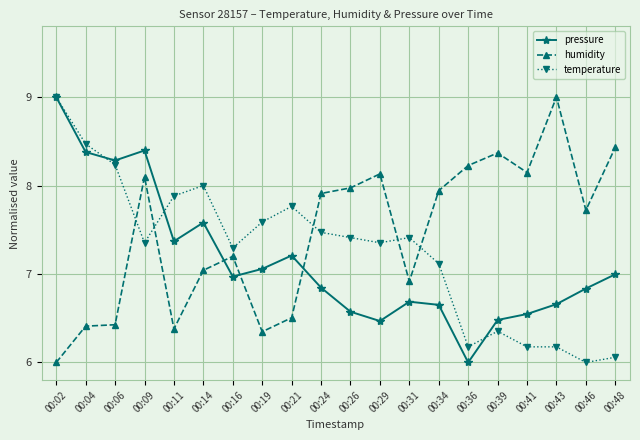

Where is the first local maximum for temperature?

00:14